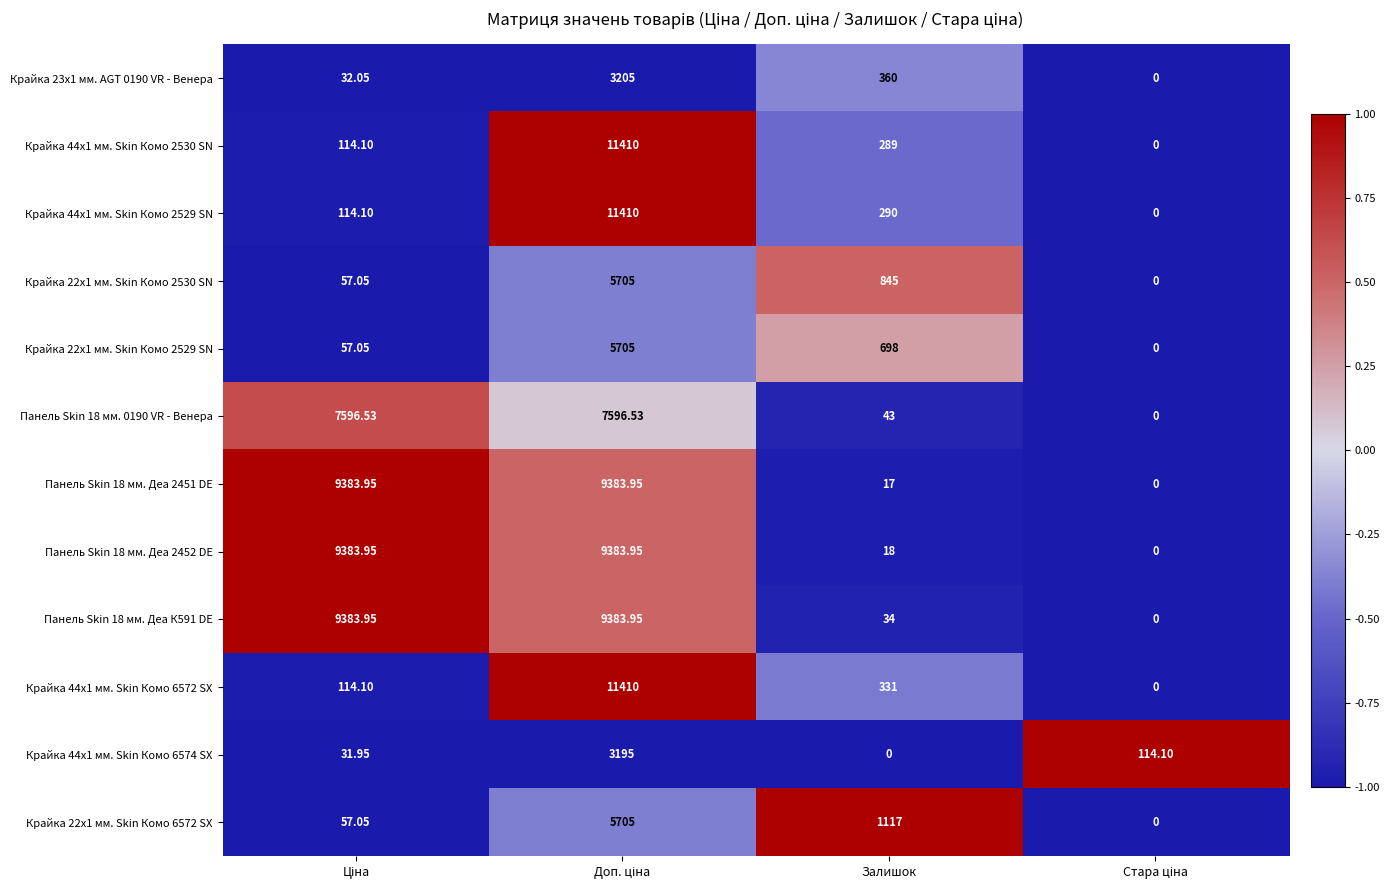

At which label is Крайка 44x1 мм. Skin Комо 2530 SN closest to 5705?

Залишок